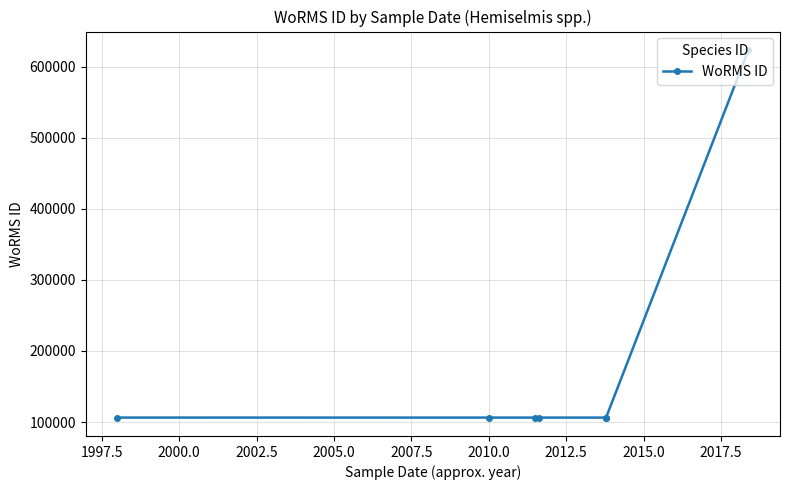

What is the maximum value shown in the chart?

623449